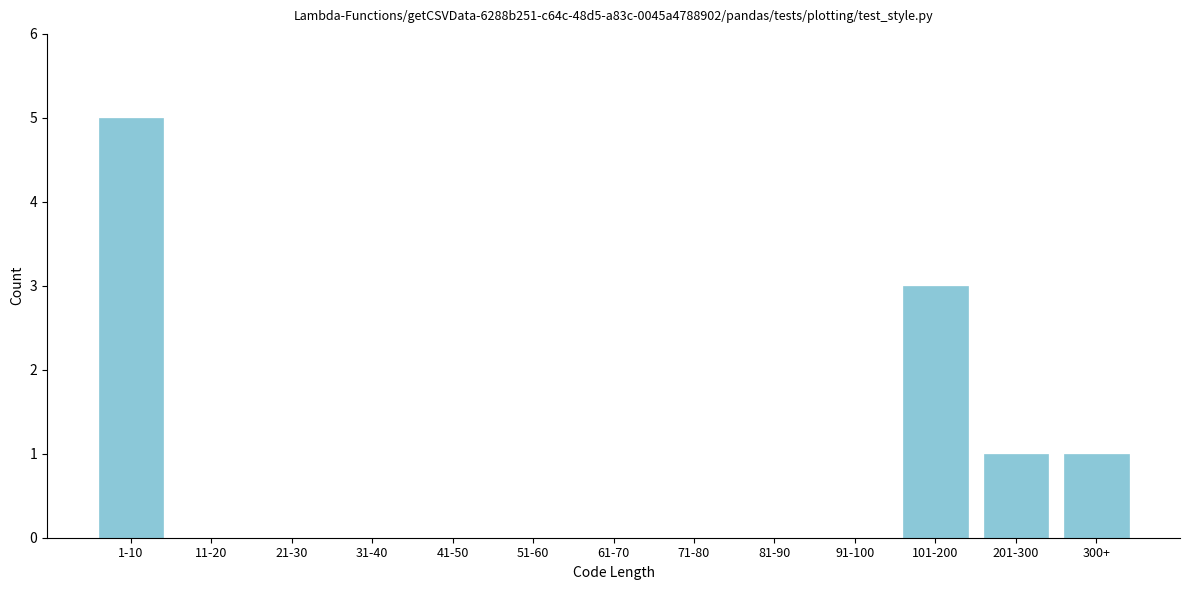

Reading right to left, extract all data points from this chart.

300+=1	201-300=1	101-200=3	91-100=0	81-90=0	71-80=0	61-70=0	51-60=0	41-50=0	31-40=0	21-30=0	11-20=0	1-10=5